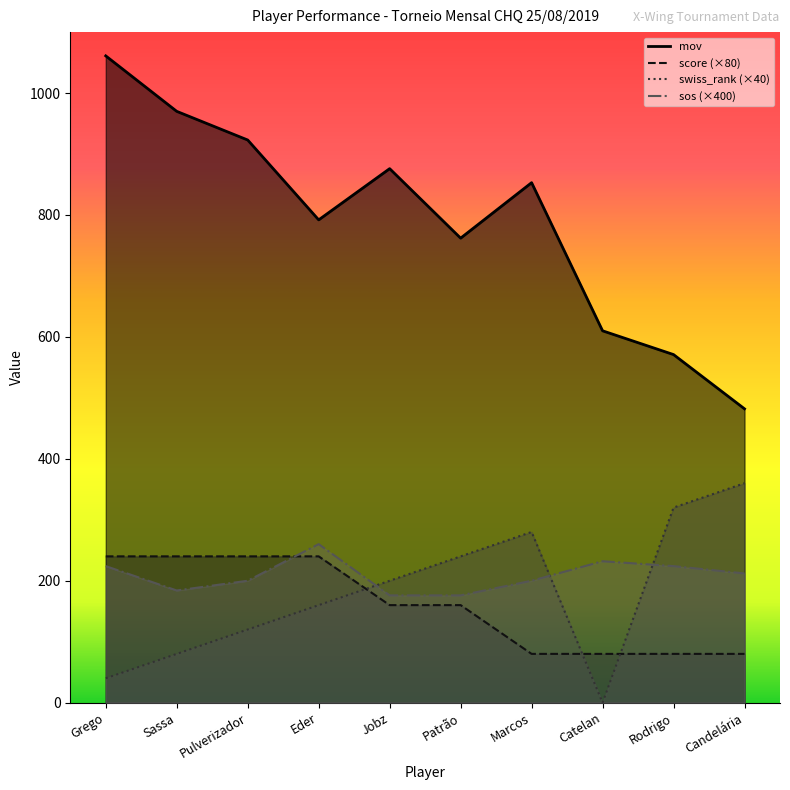

The sos series shows 200.0 at Pulverizador. True or false?

True